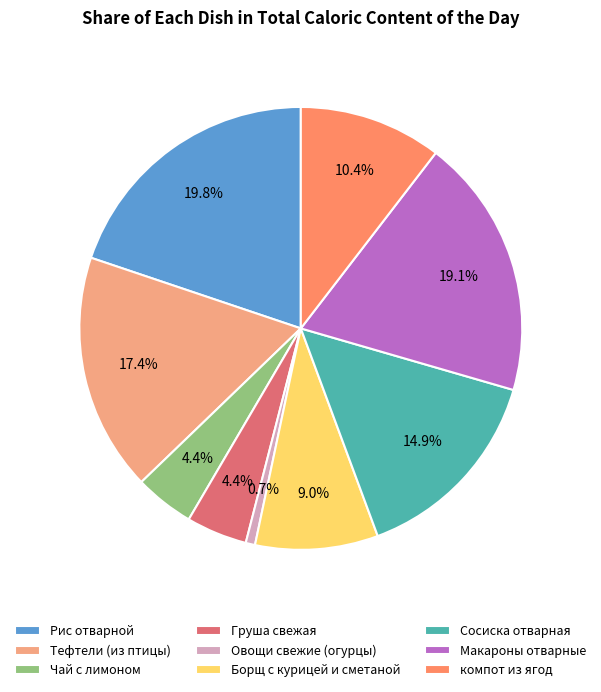

To the nearest percent, what is the difference between the Сосиска отварная and Борщ с курицей и сметаной slice percentages?

6%